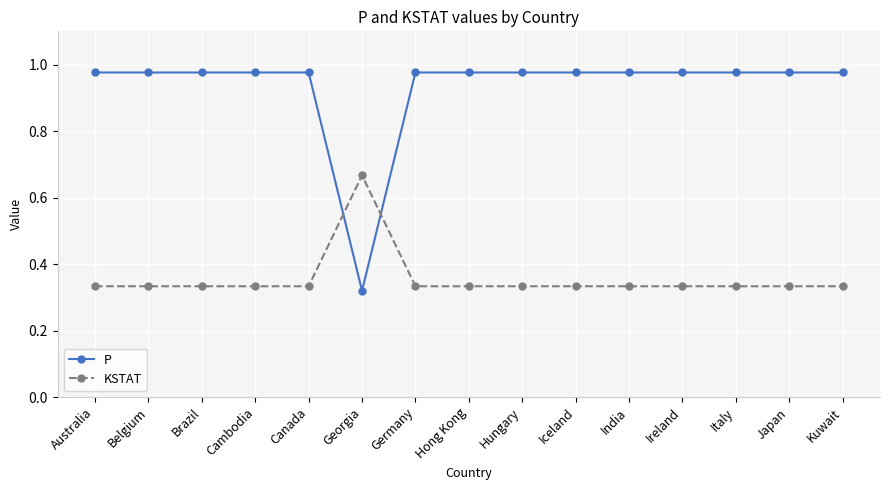

The P series shows 1.6 at Kuwait. True or false?

False